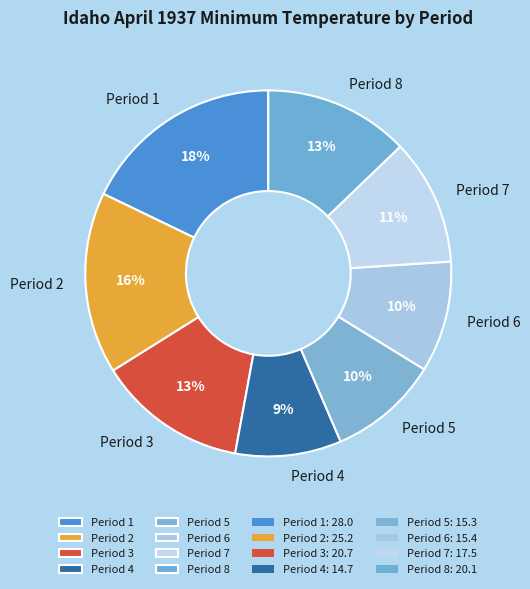

Between Period 7 and Period 4, which is larger?

Period 7